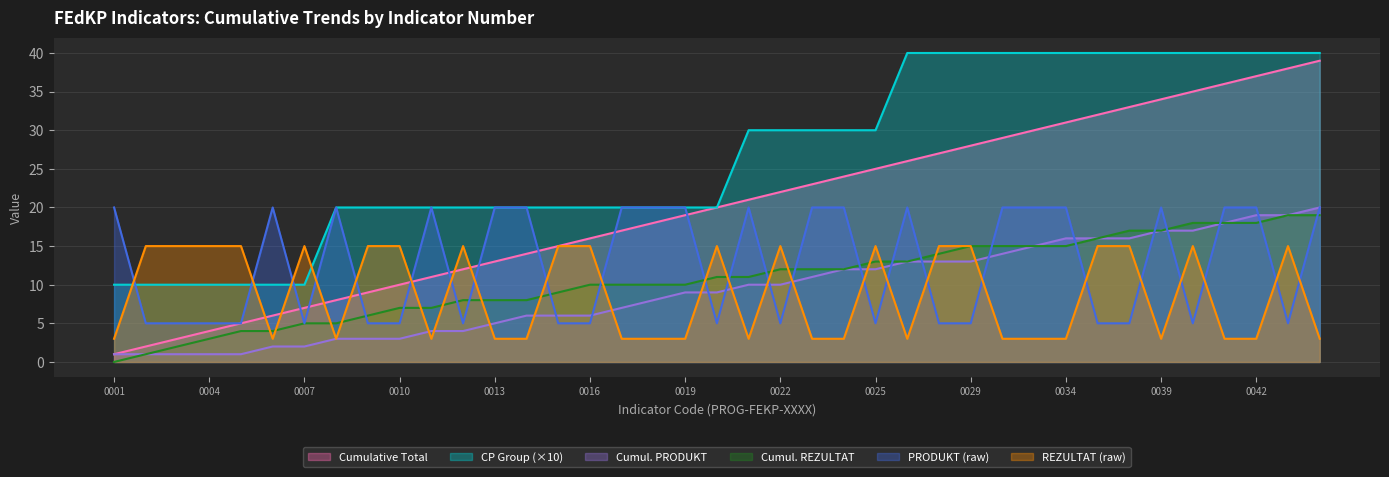

Rank the series by their average value, from highest to lowest.

CP 1, PRODUKT, REZULTAT